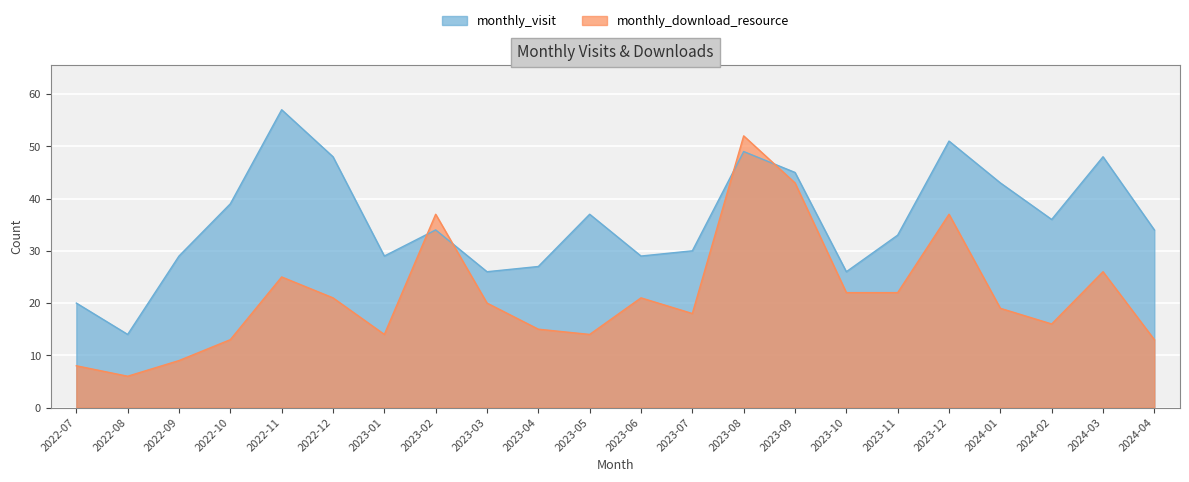

How many lines are shown in the chart?

2